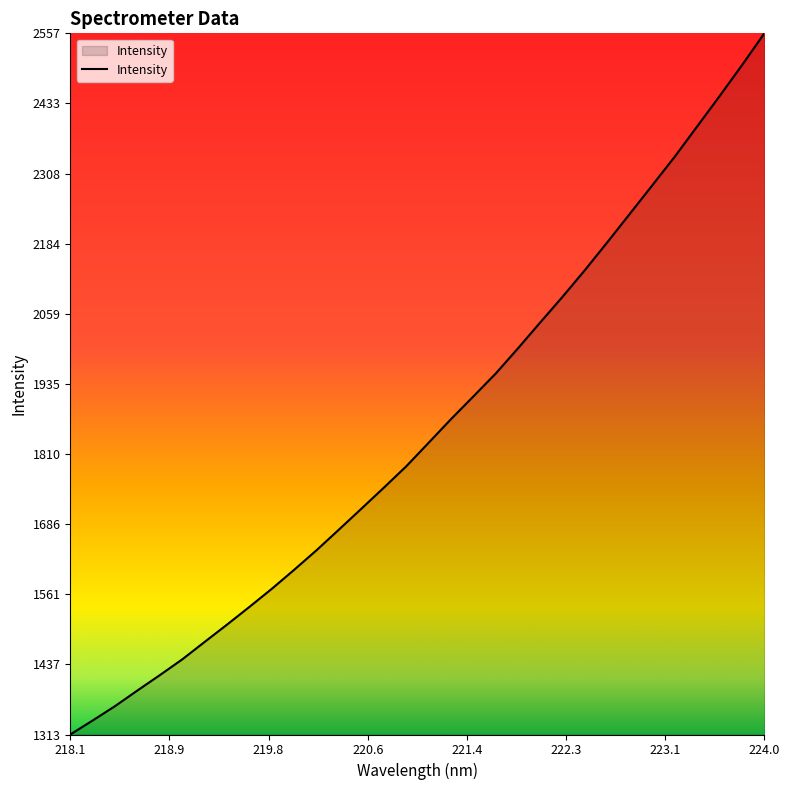

What is the maximum value shown in the chart?

2557.4